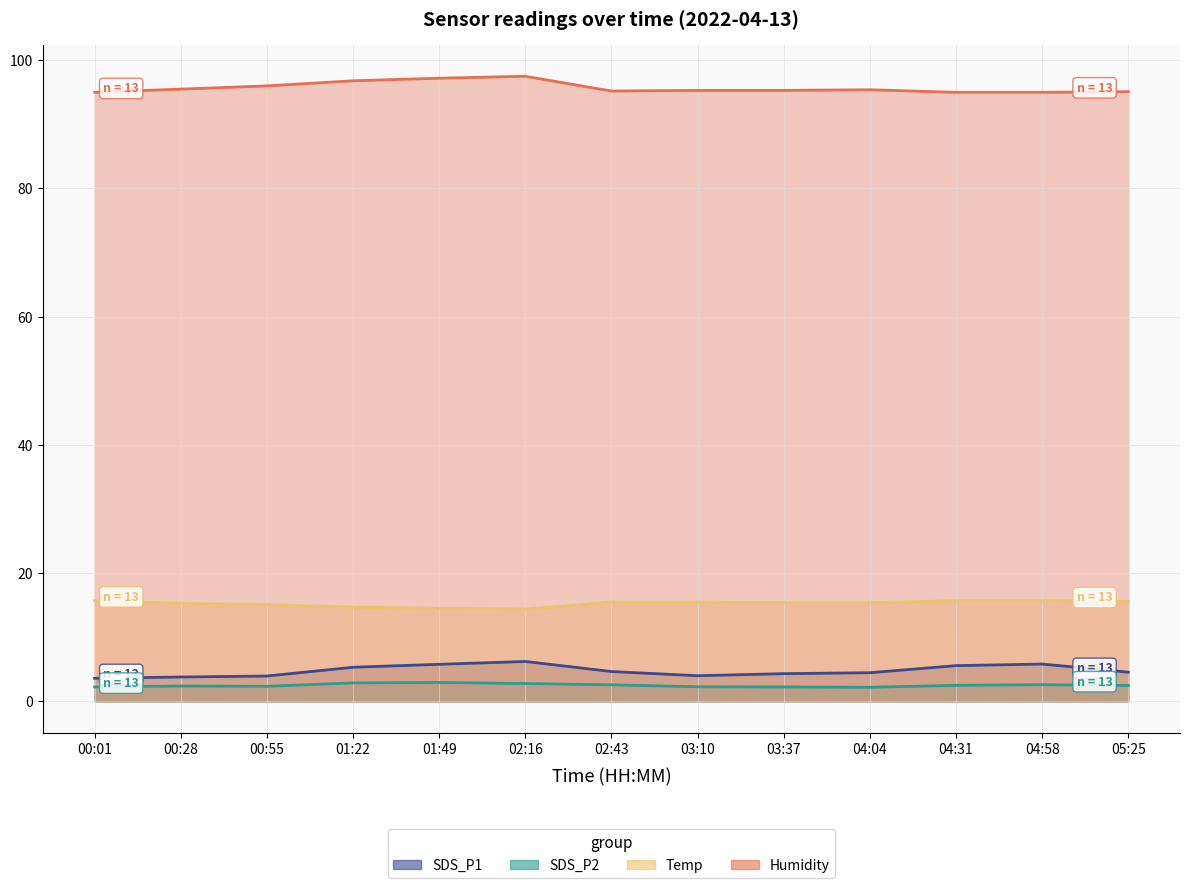

What is the label of the 13th point from the left?

05:25